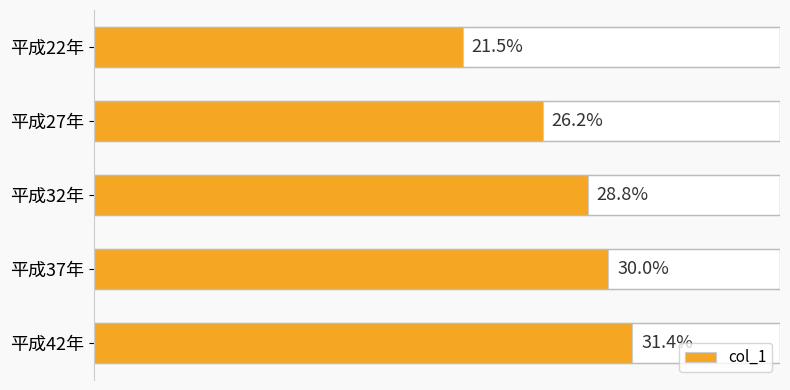

What is the average value?

27.6